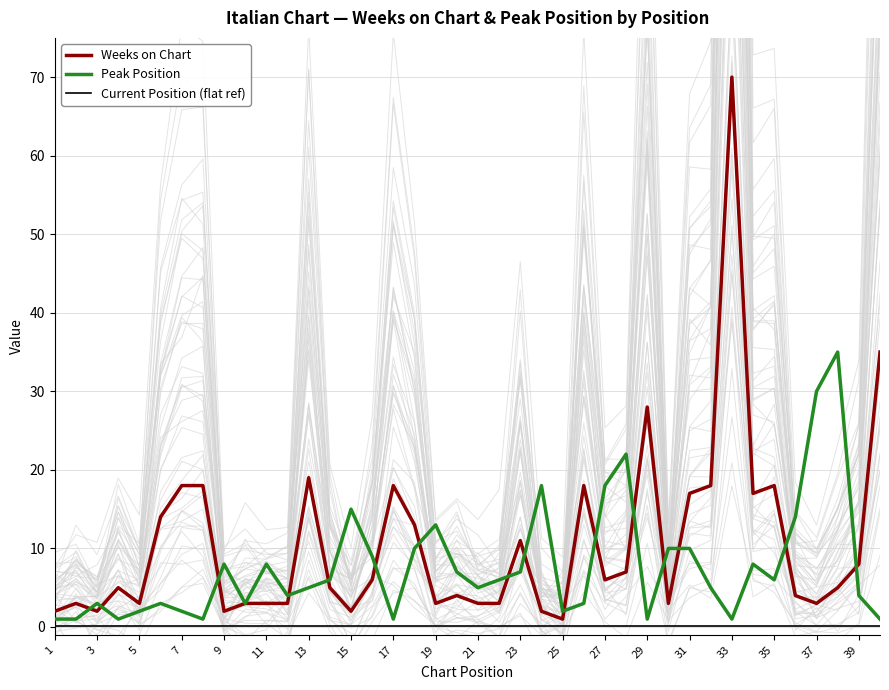

True or false: Peak Position has a value of 2.2 at 11.

False